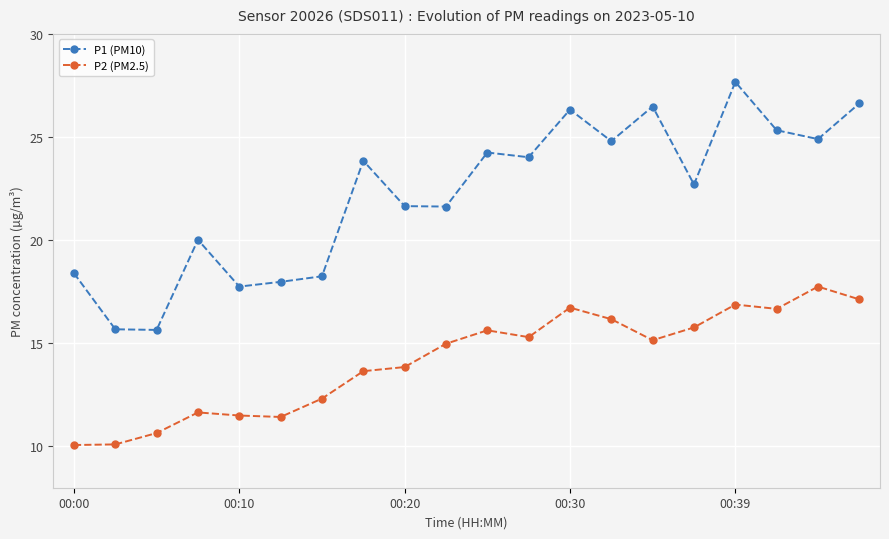

What is the value of the P1 (PM10) point at the 12th from the left?

24.0